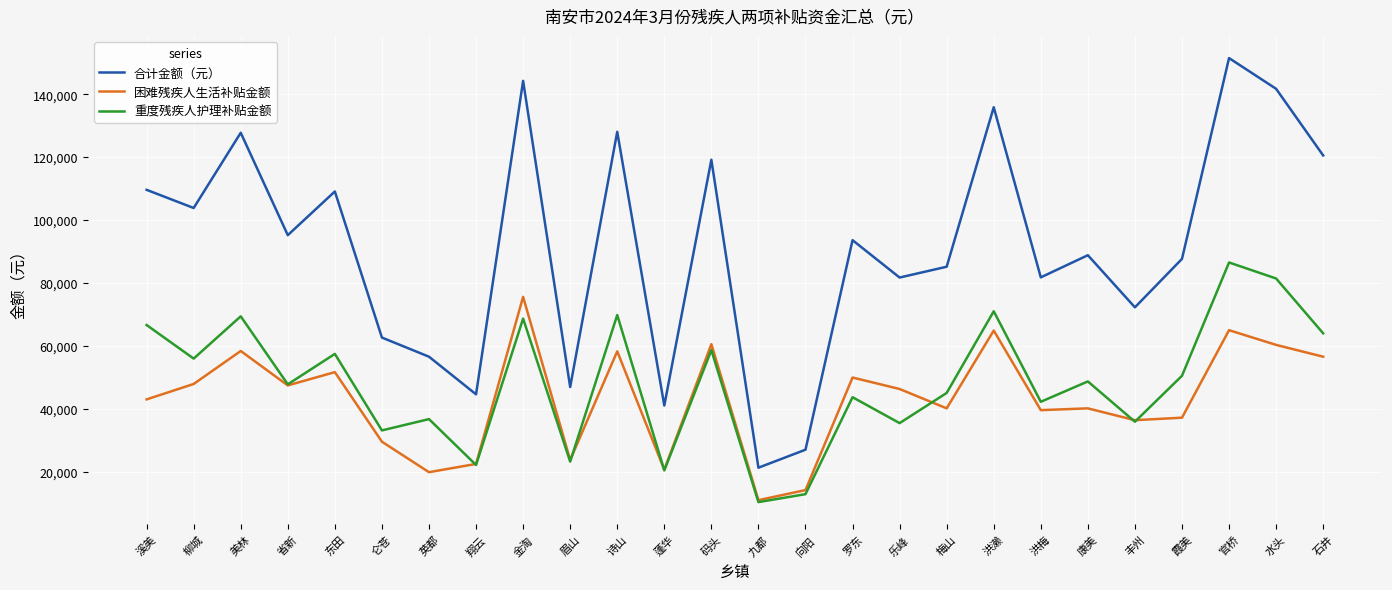

At which label does 困难残疾人生活补贴金额 first exceed 46284?

柳城